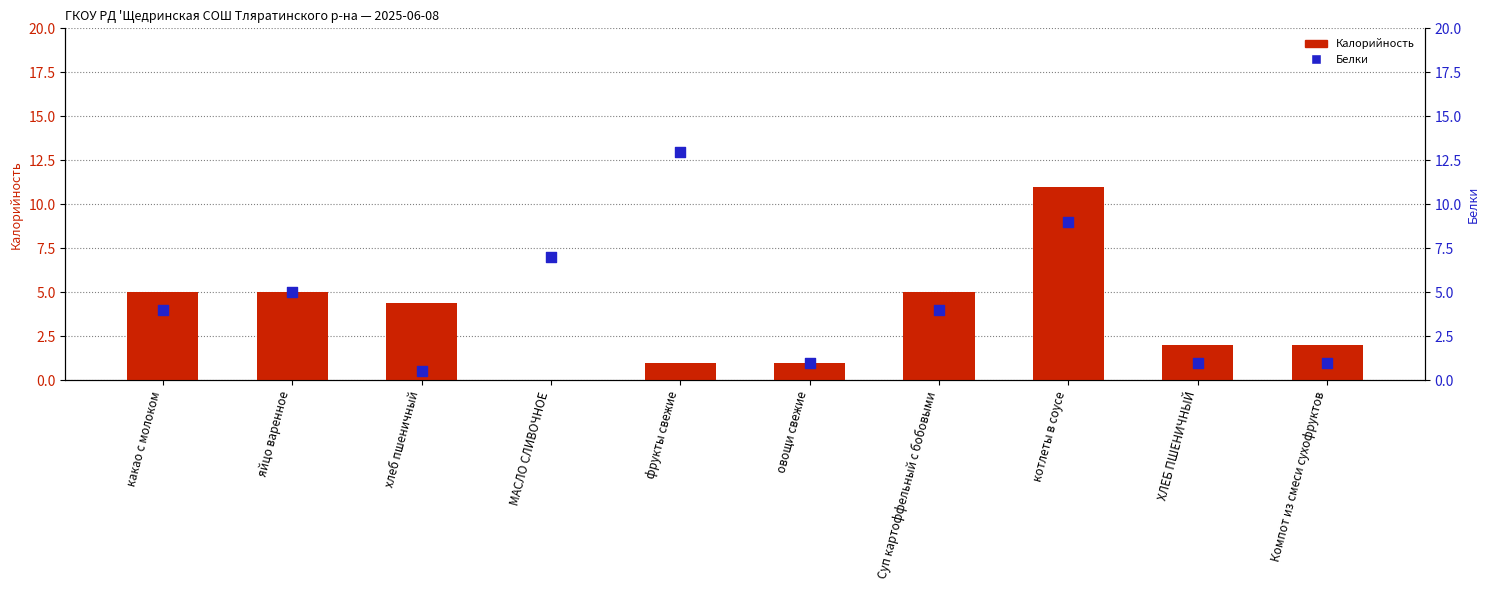

At which category is the sum across all series the highest?

котлеты в соусе